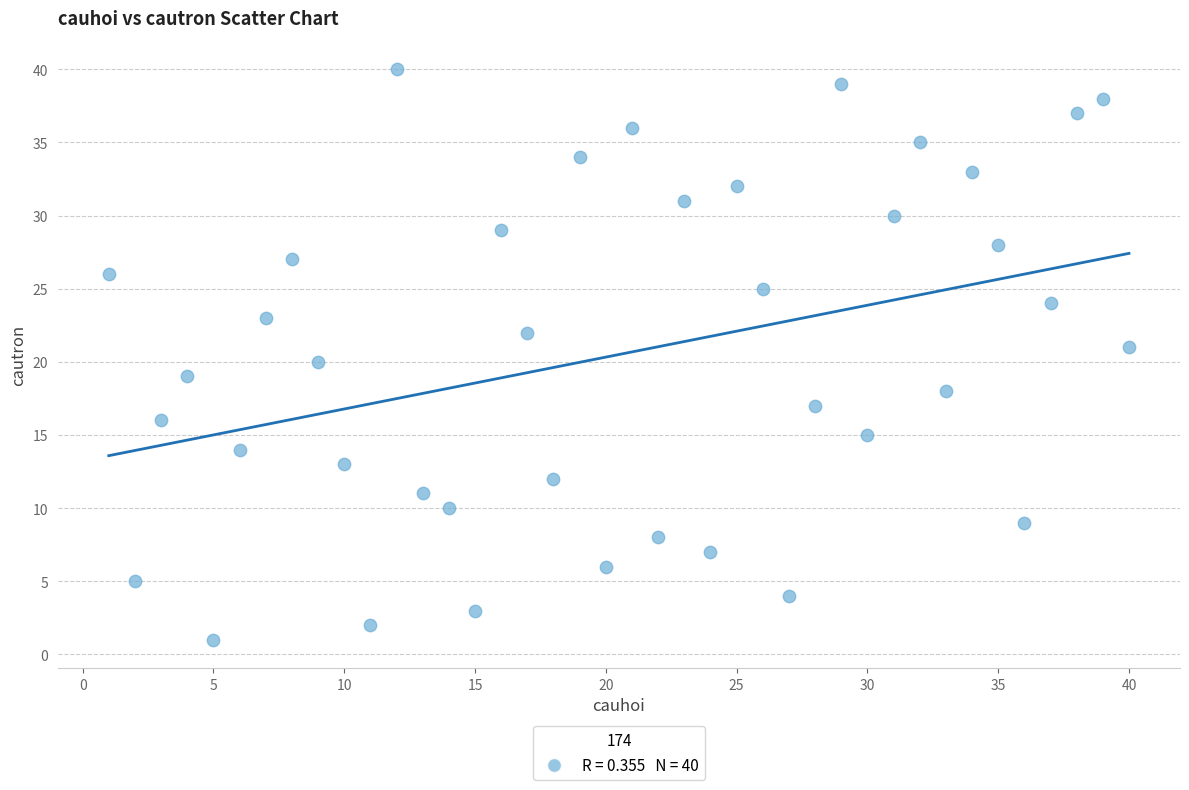

What is the range of Y values (max minus min)?

39